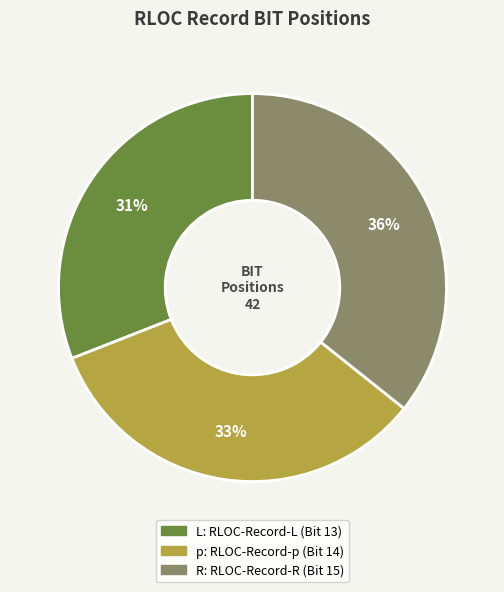

Does p account for over 50% of the chart?

No